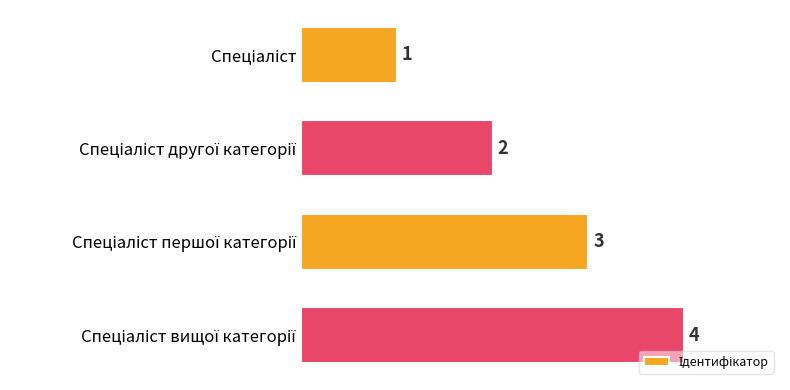

What is the greatest value displayed?

4